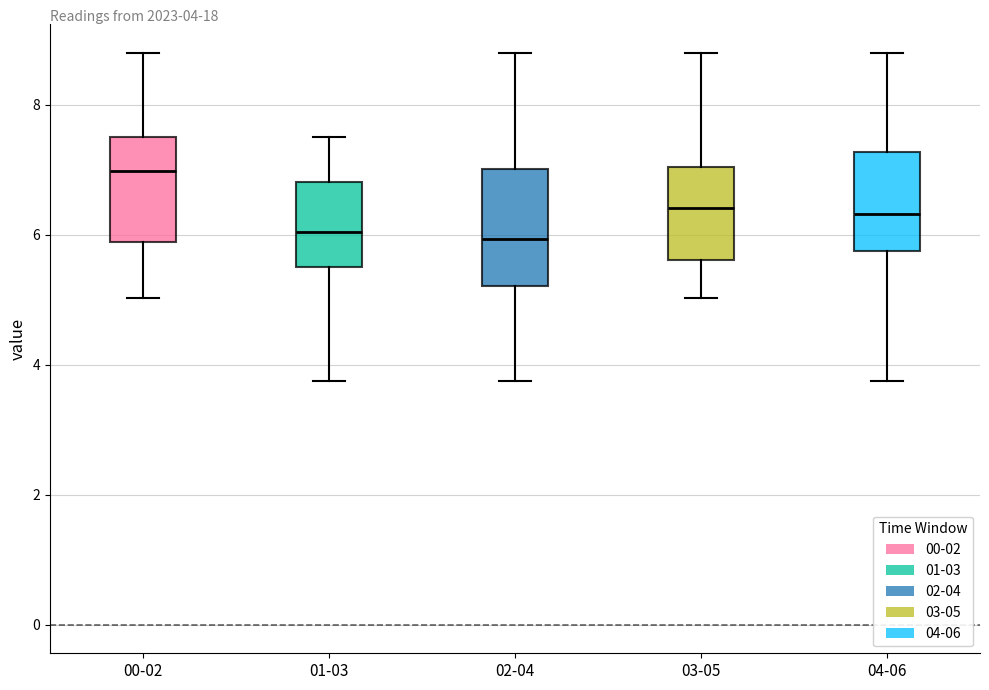

Which box has the highest median line?

00-02